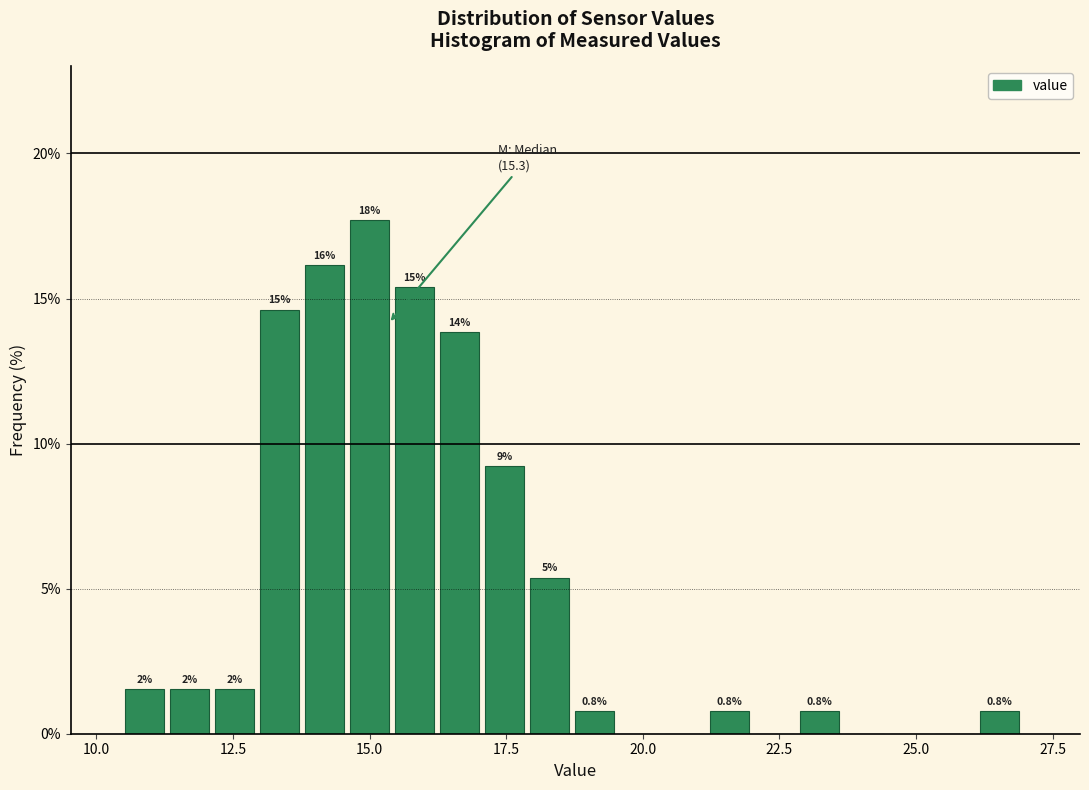

Around what value on the x-axis is the tallest bar? Give the approximate position of its centre, as read against the axis.

15.0